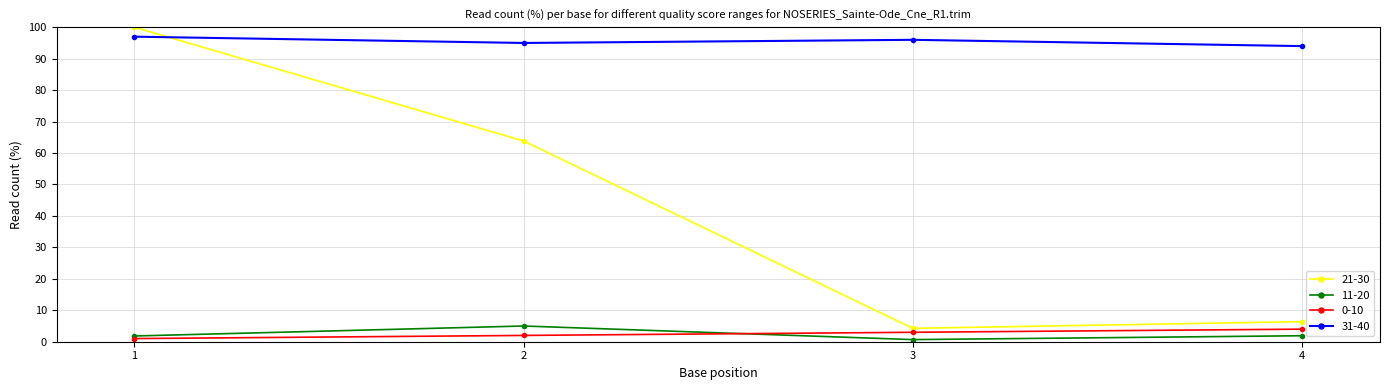

At how many categories does at least one series exceed 57?

4